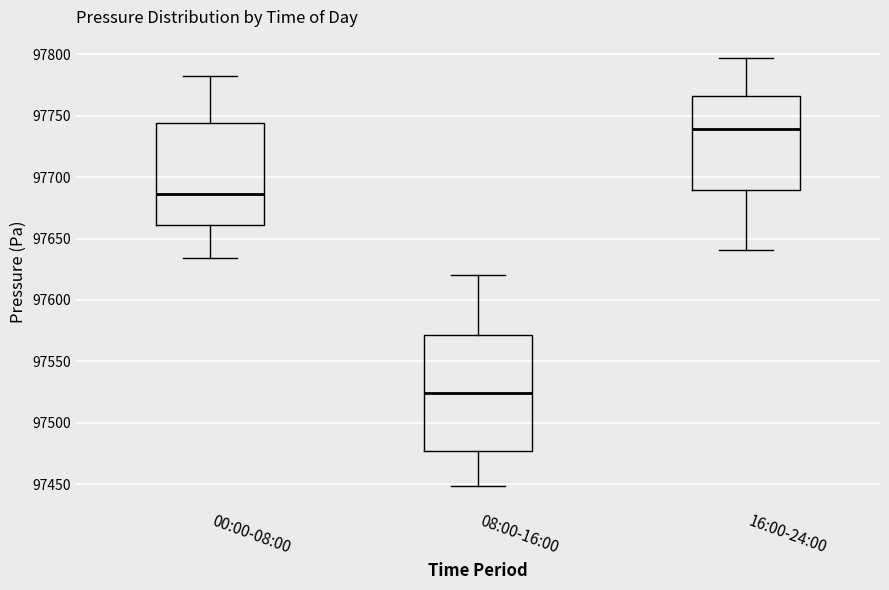

Reading left to right, transcribe this box plot: for each box, give where its median line is, the range the box spans, and where its two whiskers end, as read against the y-axis. The values are not printed on the chart, so give them approximately, as read against the axis.

00:00-08:00: median 97685, box 97660 to 97745, whiskers 97635 to 97780
08:00-16:00: median 97525, box 97475 to 97570, whiskers 97450 to 97620
16:00-24:00: median 97740, box 97690 to 97765, whiskers 97640 to 97795